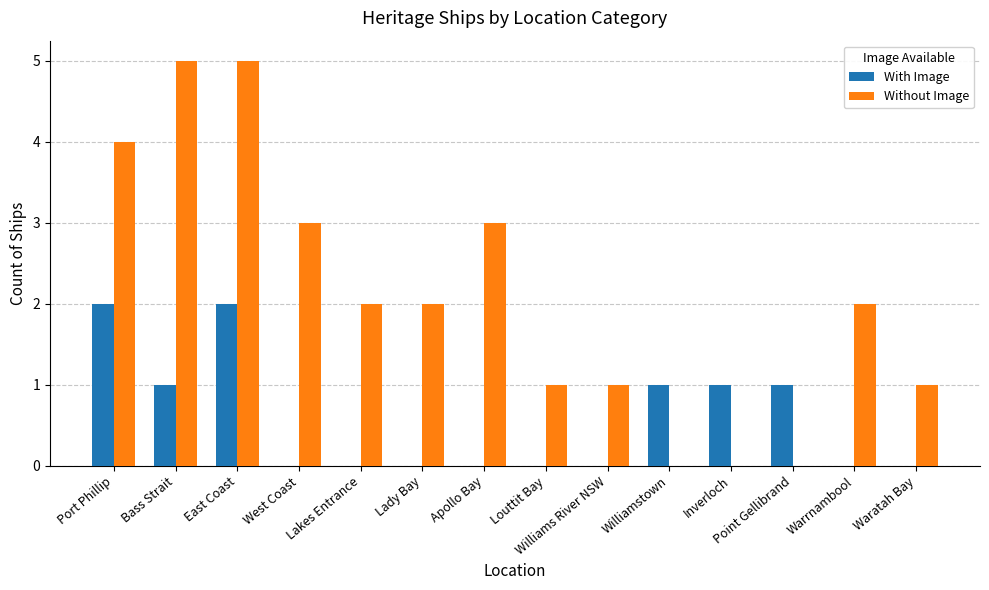

Does the chart contain stacked bars?

No